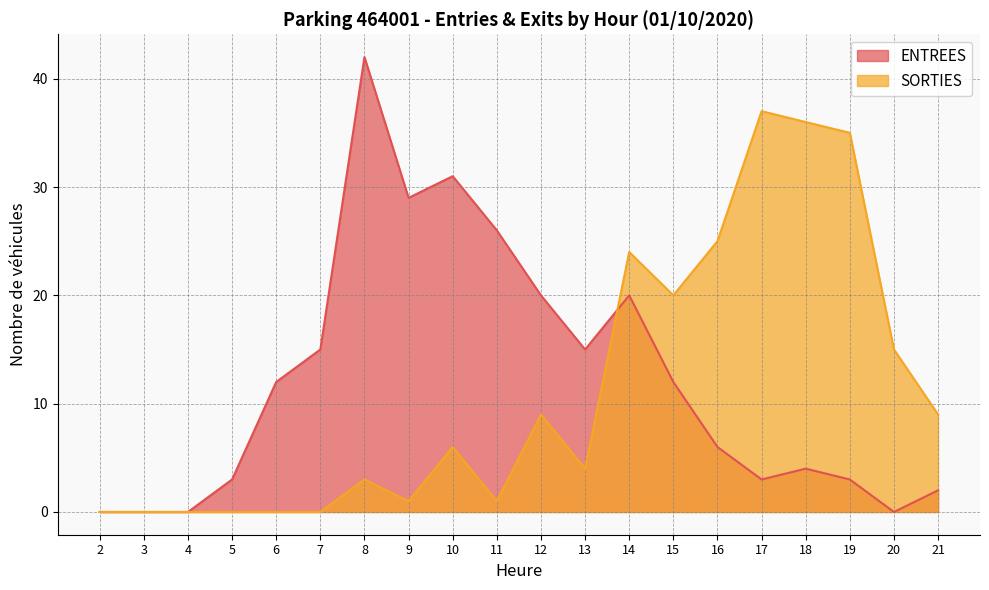

List the series in order of their overall mean, lowest first.

SORTIES, ENTREES